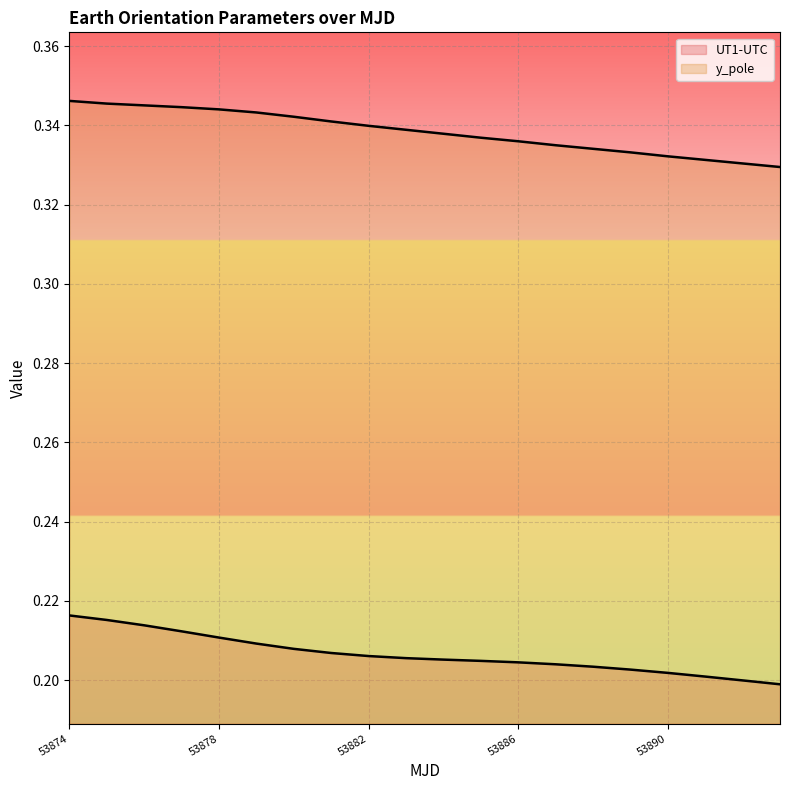

Reading left to right, what are all the values shown in this chart?

UT1-UTC: 53874=0.2	53875=0.2	53876=0.2	53877=0.2	53878=0.2	53879=0.2	53880=0.2	53881=0.2	53882=0.2	53883=0.2	53884=0.2	53885=0.2	53886=0.2	53887=0.2	53888=0.2	53889=0.2	53890=0.2	53891=0.2	53892=0.2	53893=0.2
y_pole: 53874=0.3	53875=0.3	53876=0.3	53877=0.3	53878=0.3	53879=0.3	53880=0.3	53881=0.3	53882=0.3	53883=0.3	53884=0.3	53885=0.3	53886=0.3	53887=0.3	53888=0.3	53889=0.3	53890=0.3	53891=0.3	53892=0.3	53893=0.3